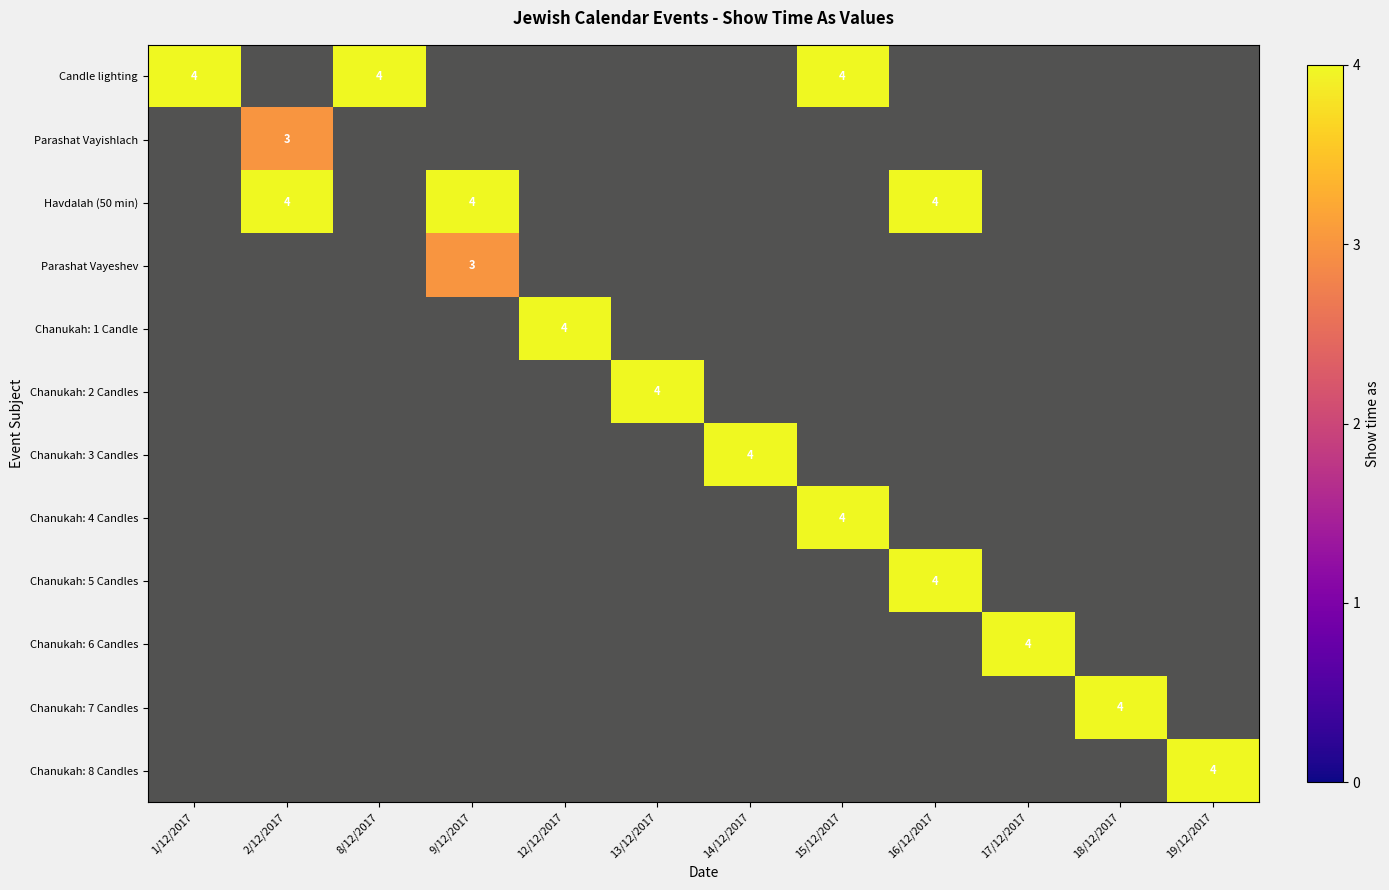

Is the value of Chanukah: 8 Candles at 13/12/2017 greater than the value of Chanukah: 3 Candles at 8/12/2017?

No